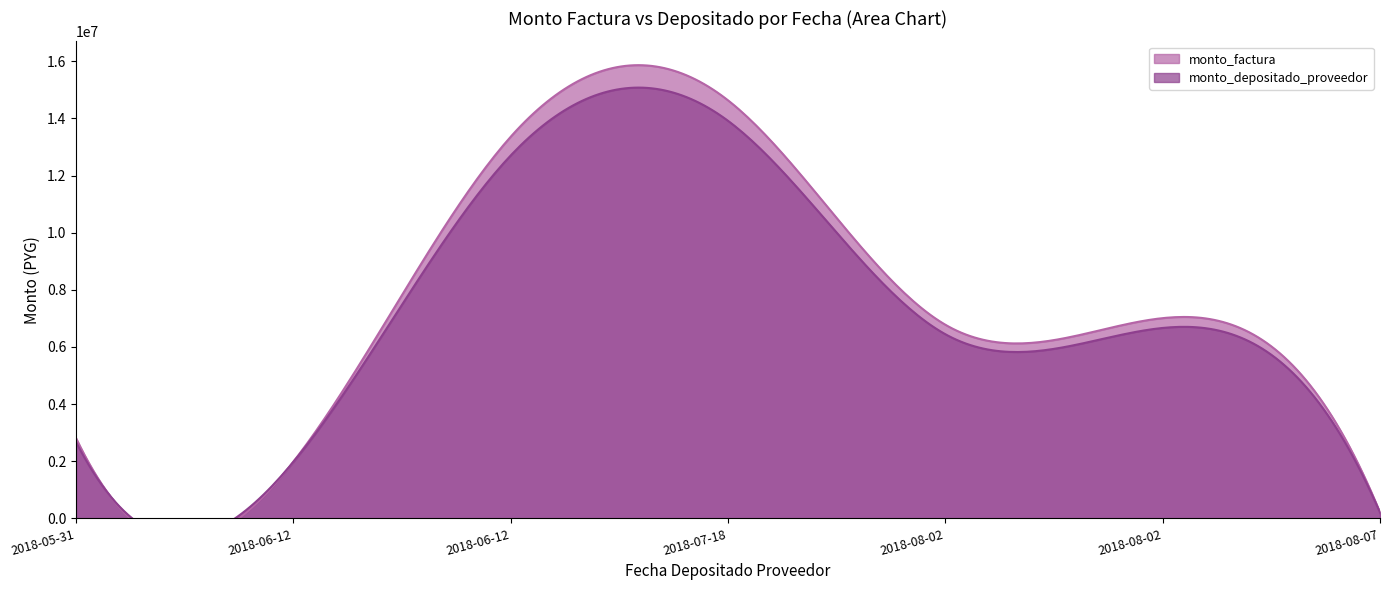

How many lines are shown in the chart?

2